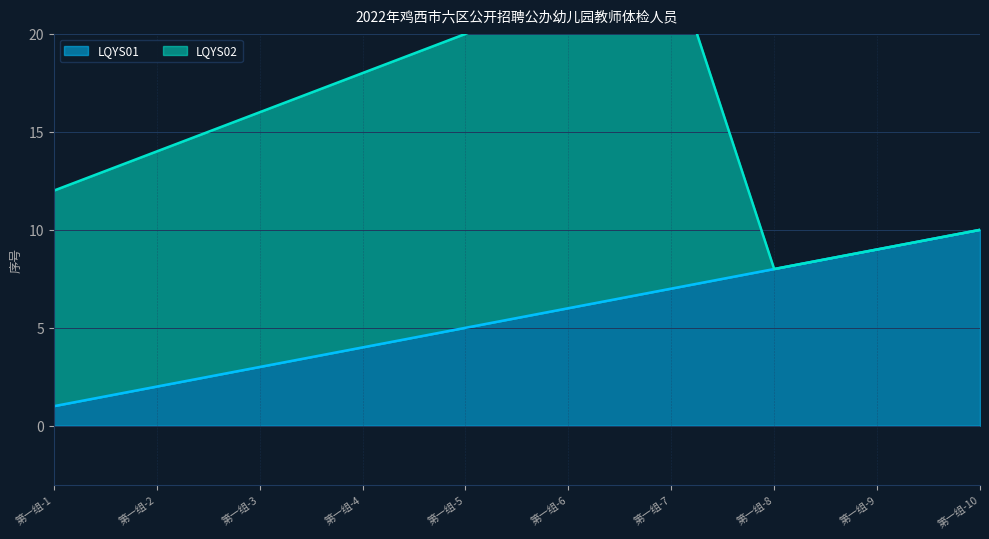

Which has a higher value, 第一组-3 or 第一组-1?

第一组-3